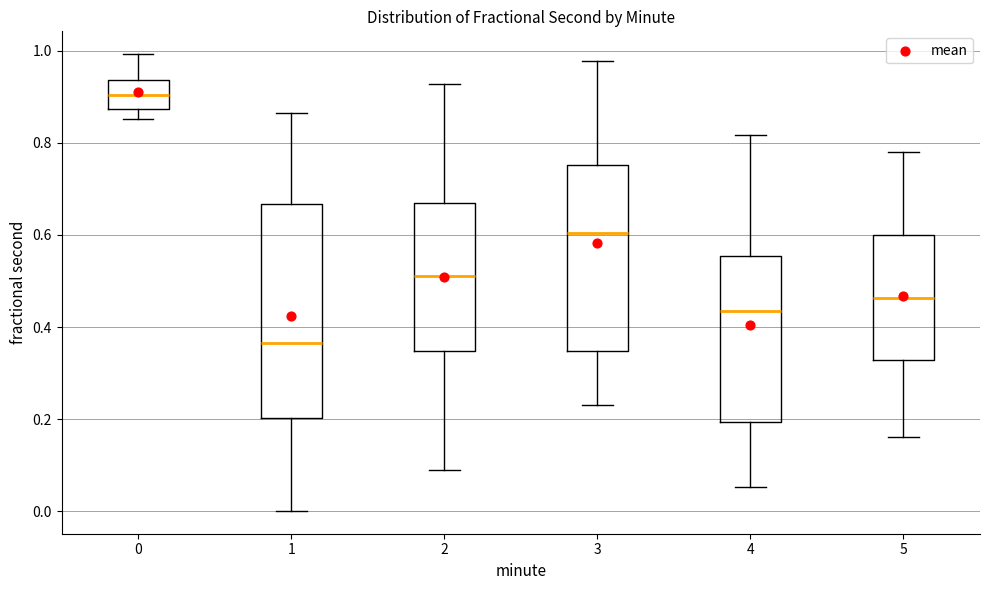

Reading left to right, transcribe this box plot: for each box, give where its median line is, the range the box spans, and where its two whiskers end, as read against the y-axis. The values are not printed on the chart, so give them approximately, as read against the axis.

0: median 0.90, box 0.88 to 0.94, whiskers 0.86 to 1.00
1: median 0.36, box 0.20 to 0.66, whiskers 0.00 to 0.86
2: median 0.52, box 0.34 to 0.66, whiskers 0.08 to 0.92
3: median 0.60, box 0.34 to 0.76, whiskers 0.24 to 0.98
4: median 0.44, box 0.20 to 0.56, whiskers 0.06 to 0.82
5: median 0.46, box 0.32 to 0.60, whiskers 0.16 to 0.78